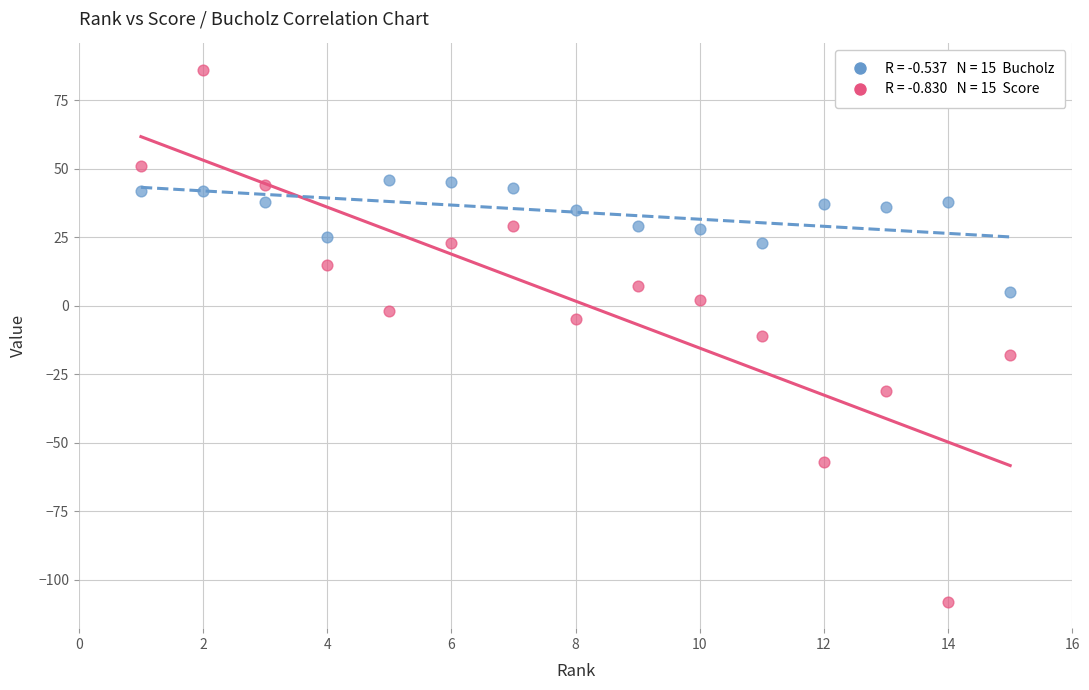

Across all data points, what is the range of Y values (max minus min)?

194